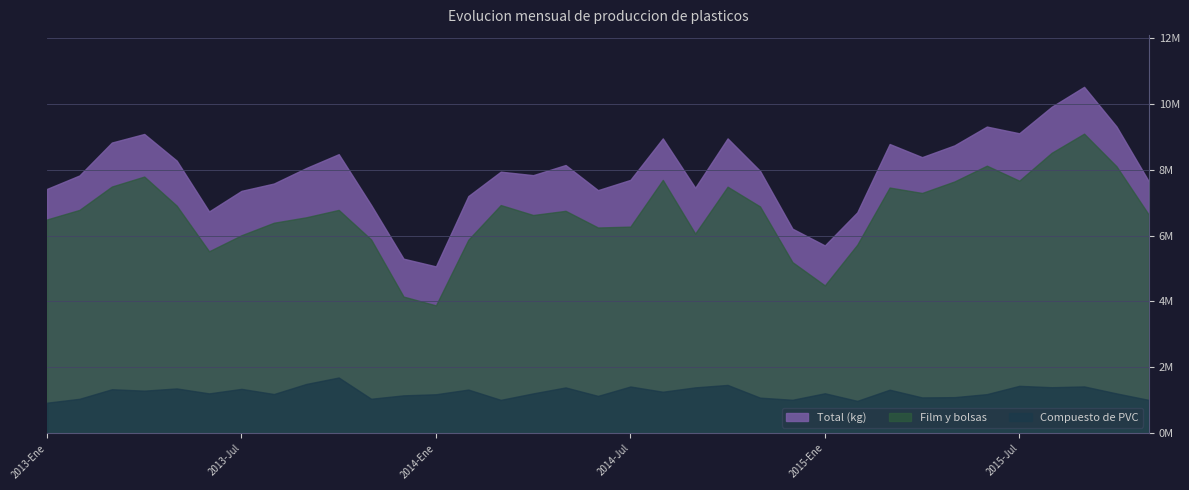

The Compuesto de PVC series shows 1013023 at 2014-Mar. True or false?

True